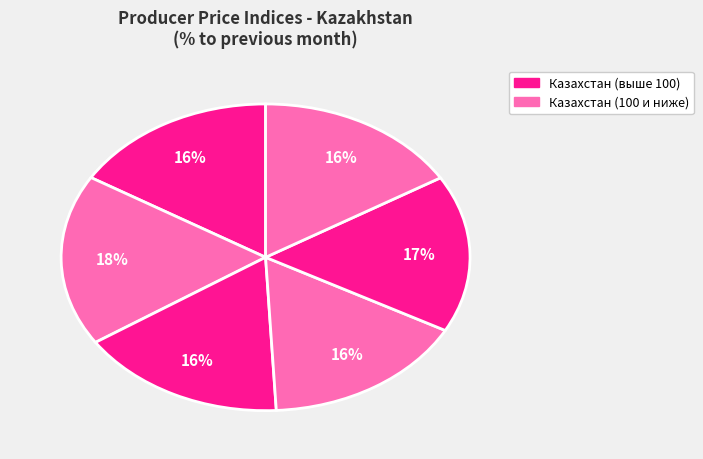

How many segments does this pie chart have?

6